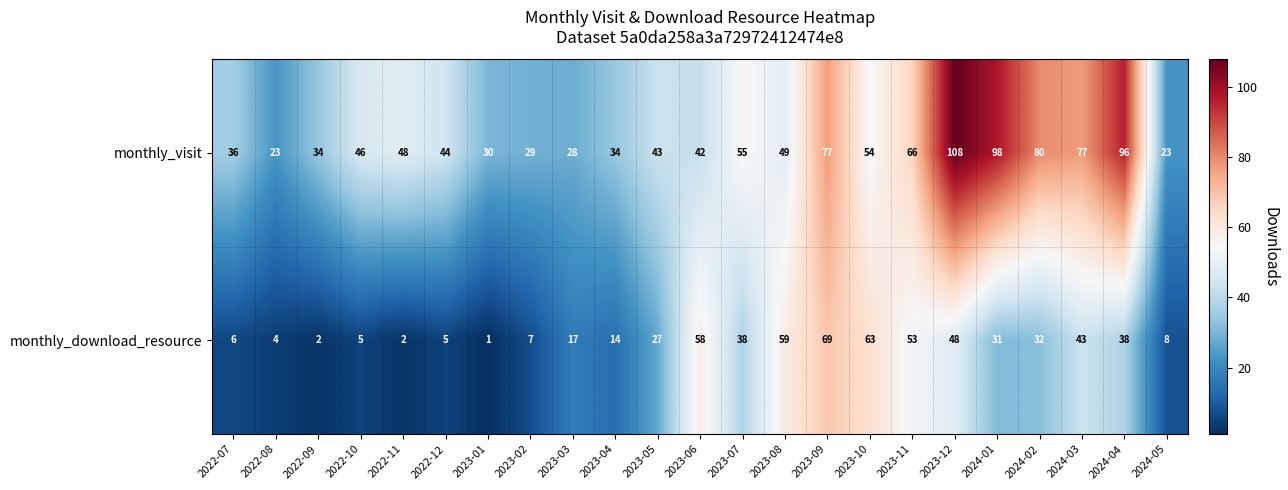

At how many categories does at least one series exceed 27?

21